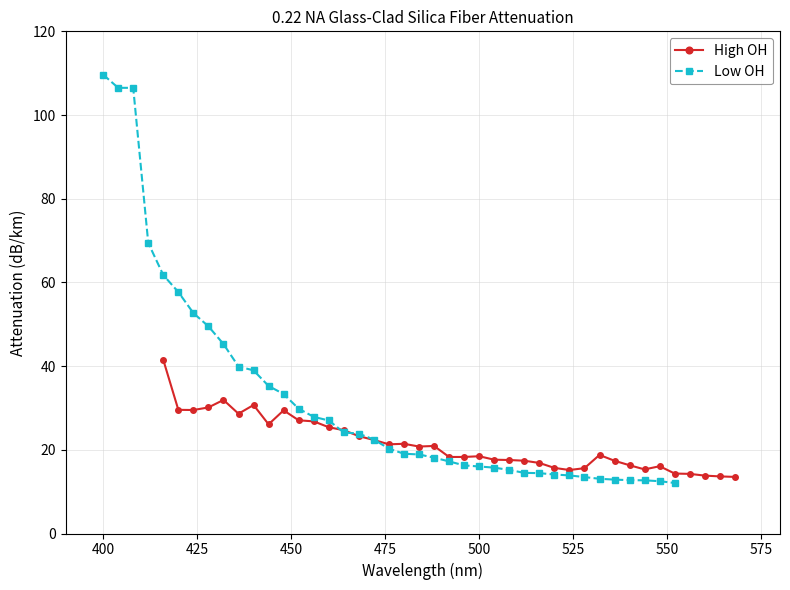

True or false: High OH has more than 1 points higher than both neighbors.

True